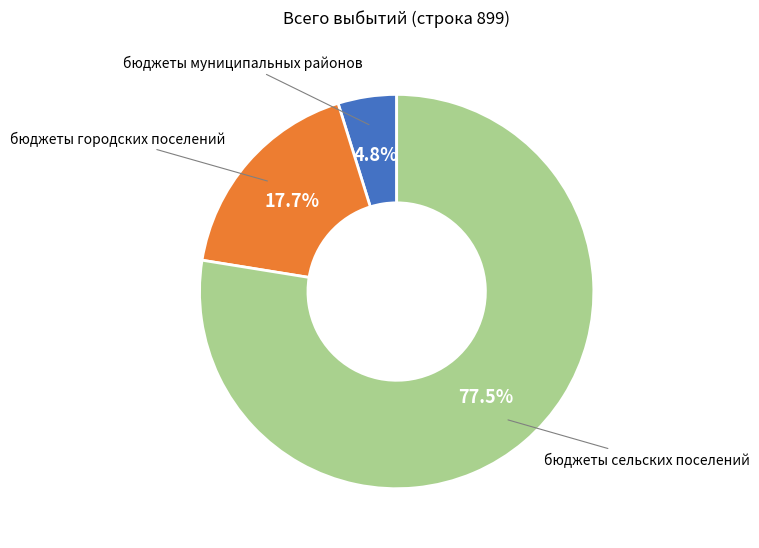

What percentage is the бюджеты муниципальных районов slice, to the nearest percent?

5%